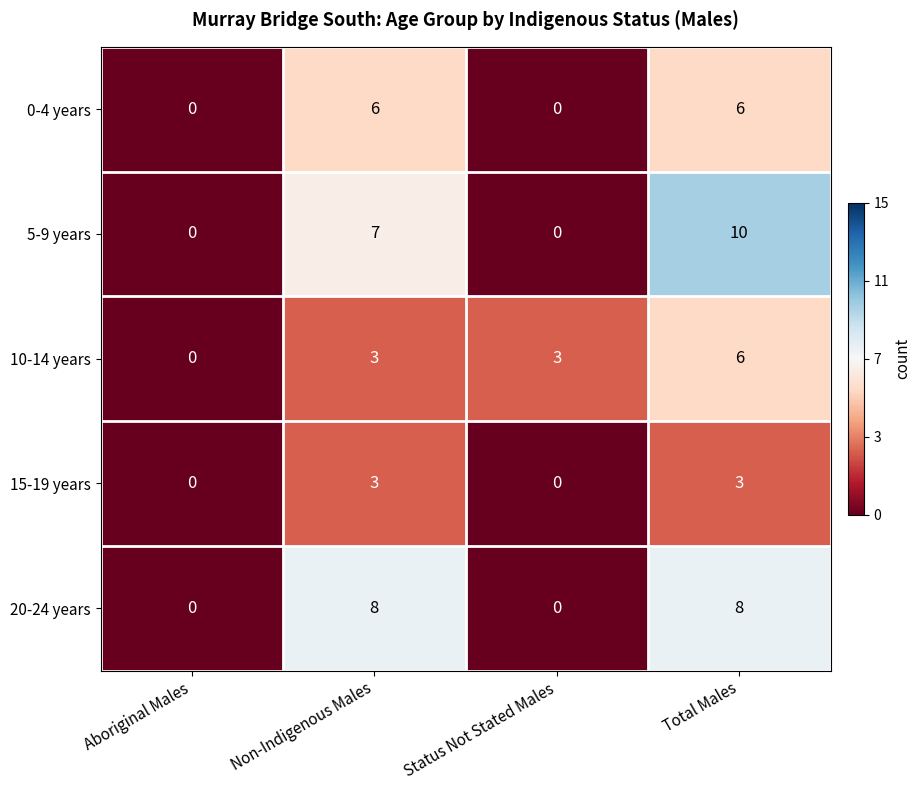

What is the greatest value displayed?

10